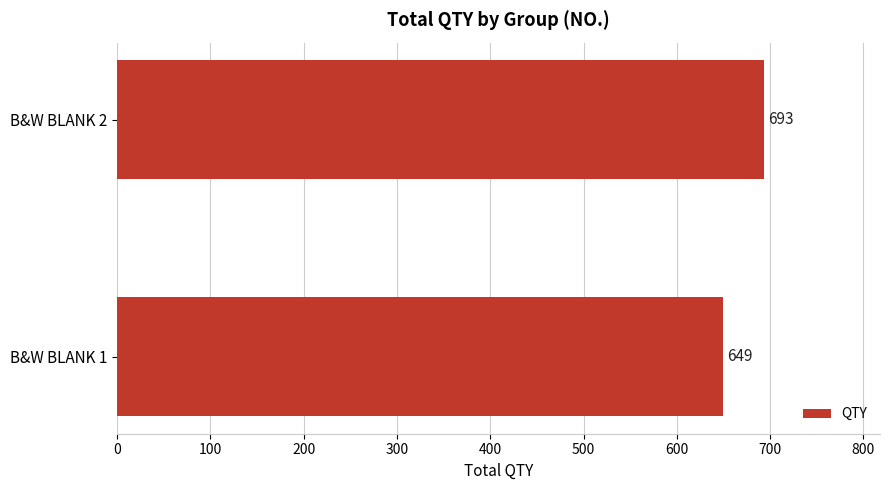

List the labels in order of value, largest first.

B&W BLANK 2, B&W BLANK 1